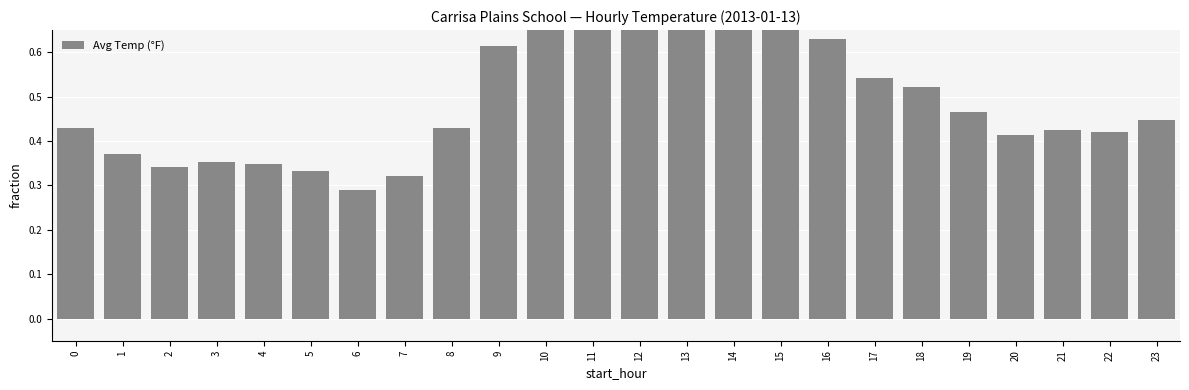

What is the value of the 23rd bar from the left?

0.4